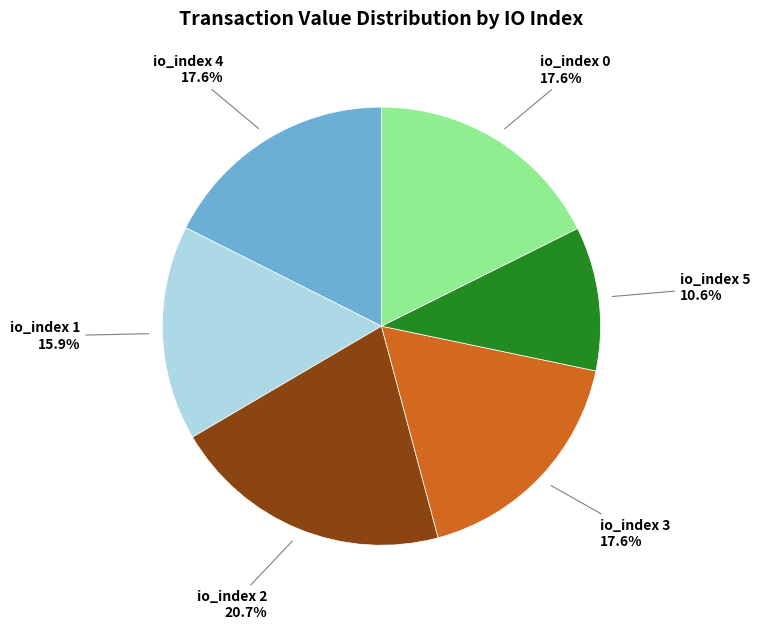

The io_index 0 slice represents 18% of the pie. True or false?

True